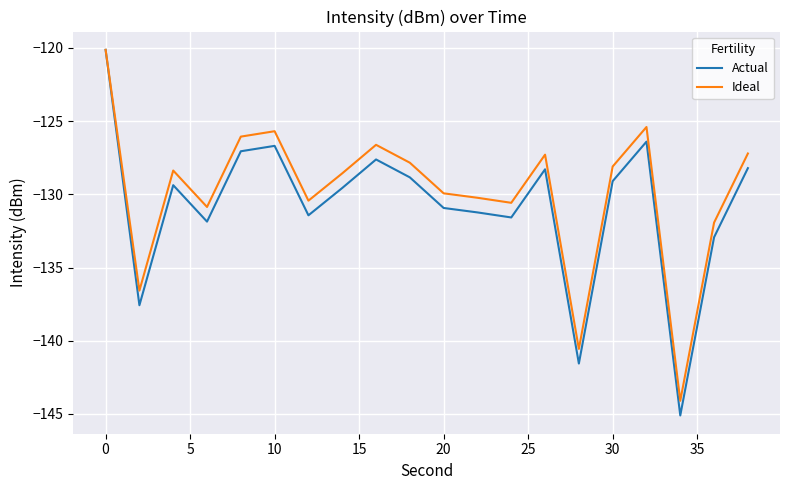

What is the minimum value shown in the chart?

-145.1